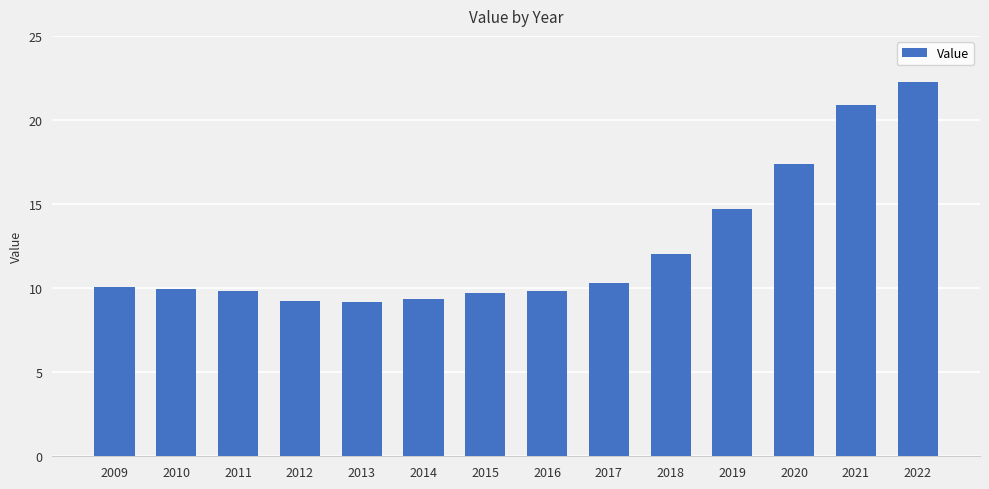

How many bars are there in total?

14